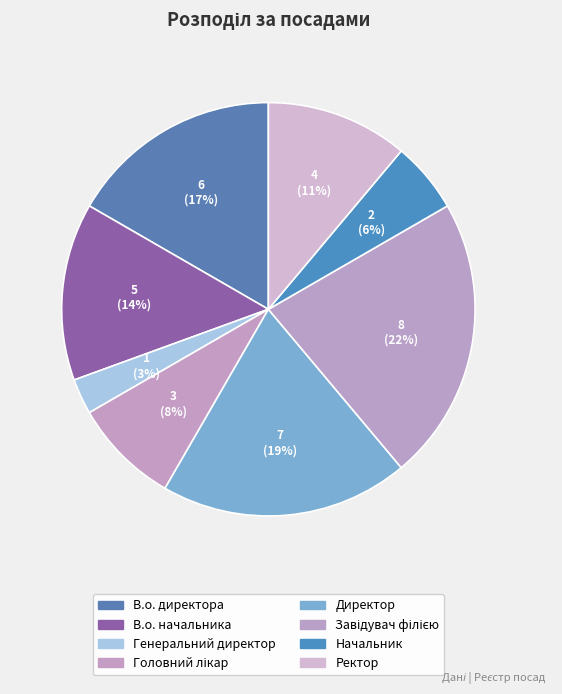

Approximately how many times larger is the value at Завідувач філією compared to В.о. директора?

1.3